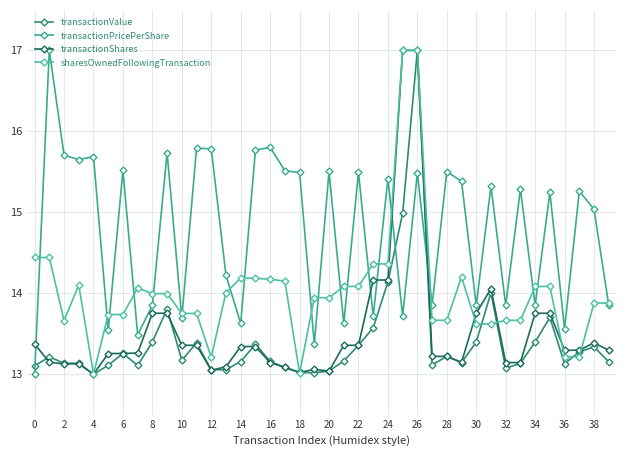

What is the value of the transactionShares point at the 37th from the left?

13.3